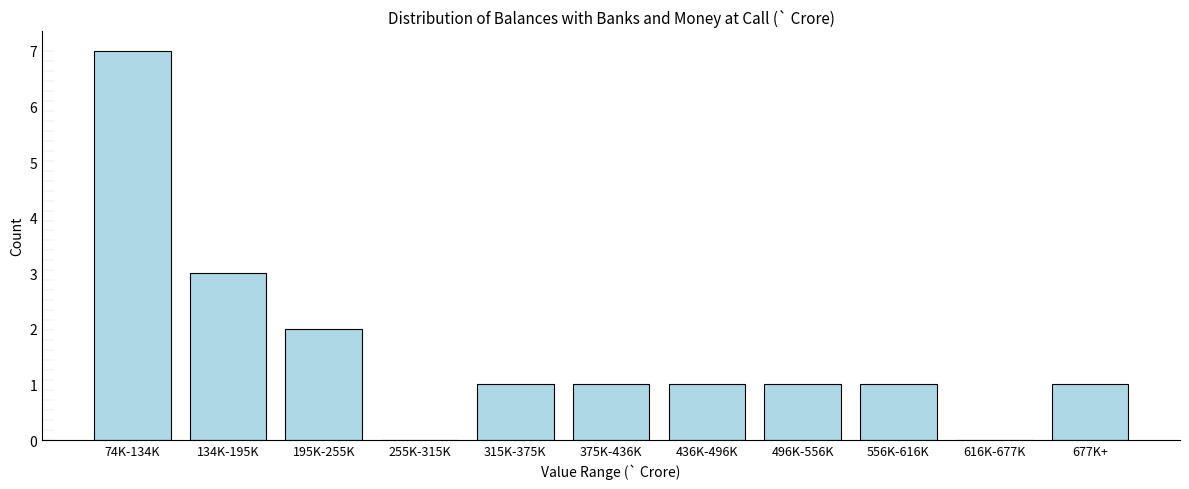

Reading right to left, what are all the values shown in this chart?

677K+=1	616K-677K=0	556K-616K=1	496K-556K=1	436K-496K=1	375K-436K=1	315K-375K=1	255K-315K=0	195K-255K=2	134K-195K=3	74K-134K=7